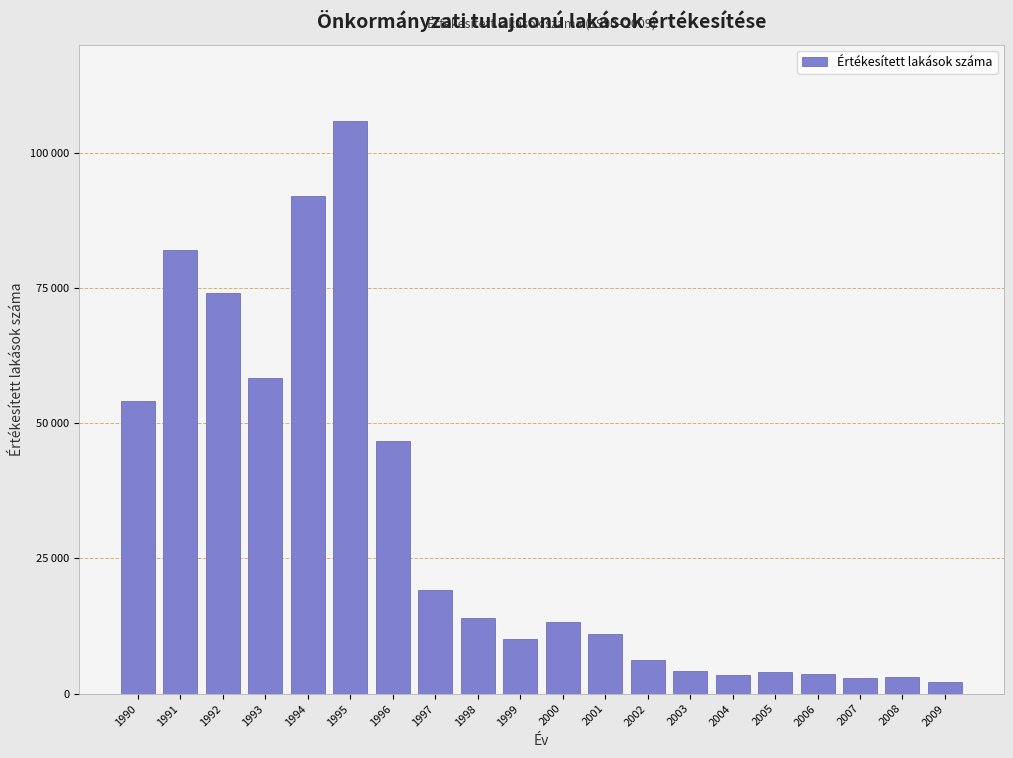

Are the bars horizontal?

No